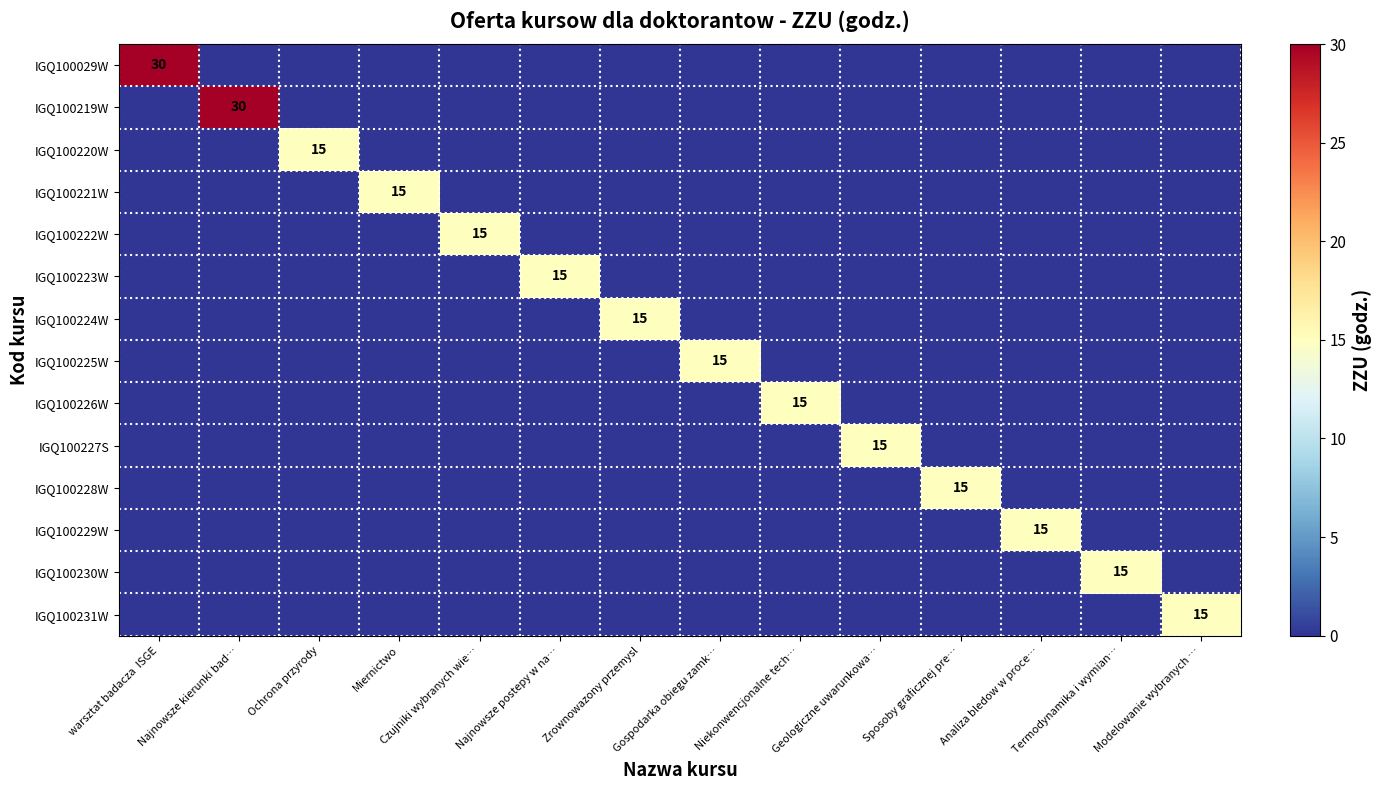

At which category is the sum across all series the highest?

warsztat badacza  ISGE